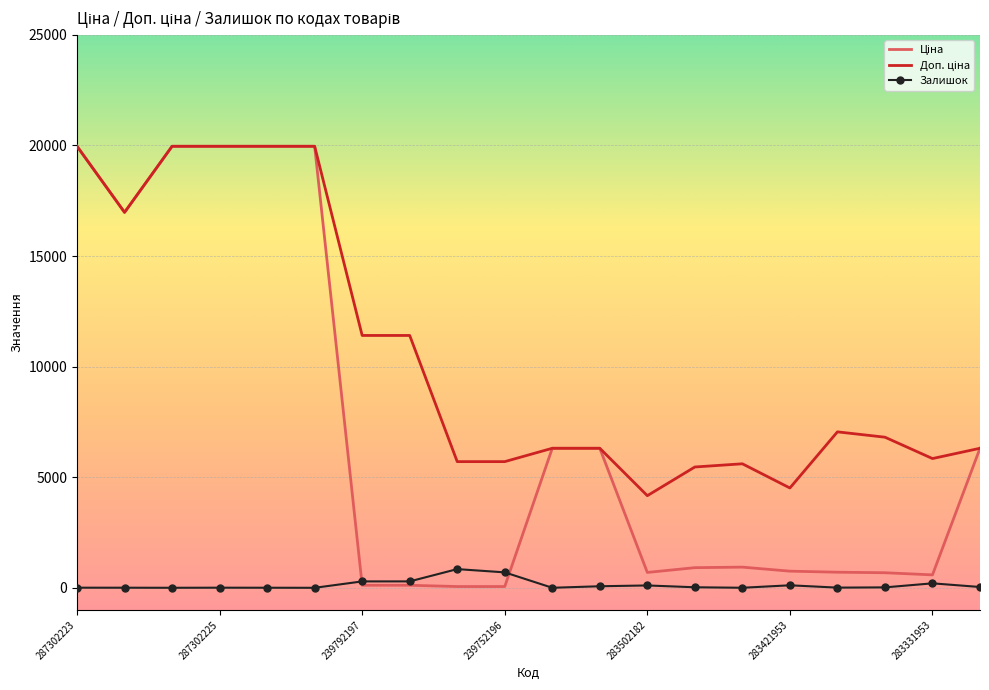

What is the greatest value displayed?

19964.2